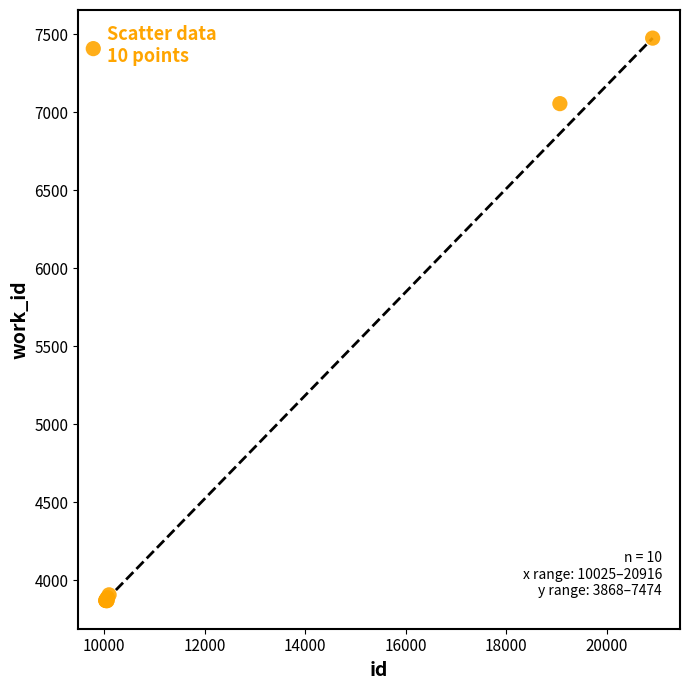

What Y value in the scatter plot is closest to 5671?

7054